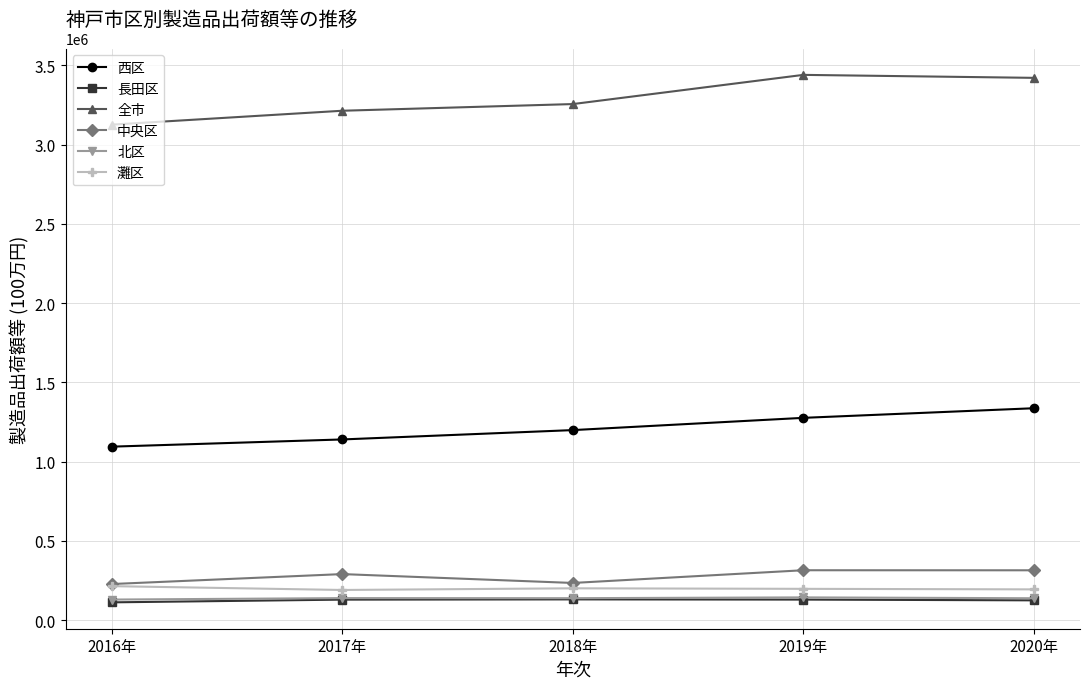

Count the number of categories in the chart.

5